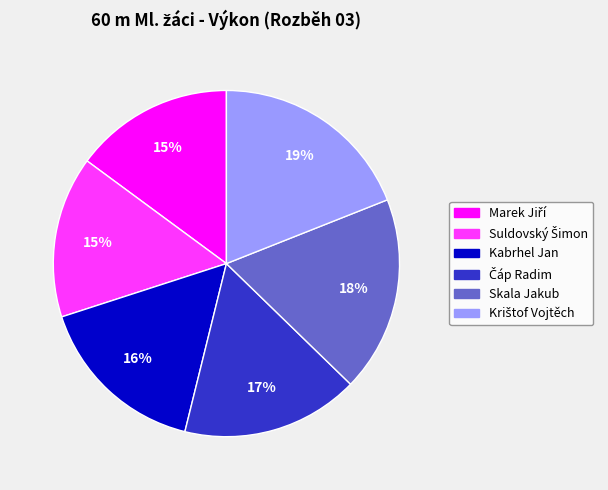

Does Kabrhel Jan represent more than half of the total?

No